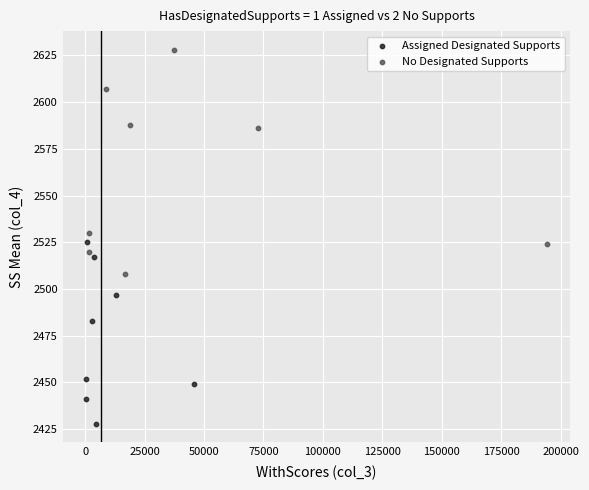

Which series reaches the maximum Y coordinate?

No Designated Supports